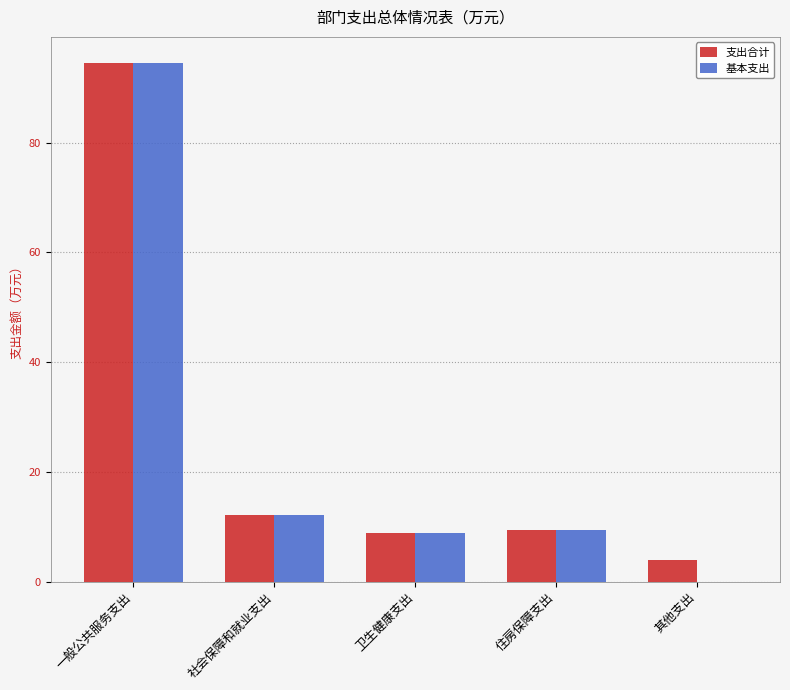

What is the approximate value of 基本支出 at 一般公共服务支出?

94.5